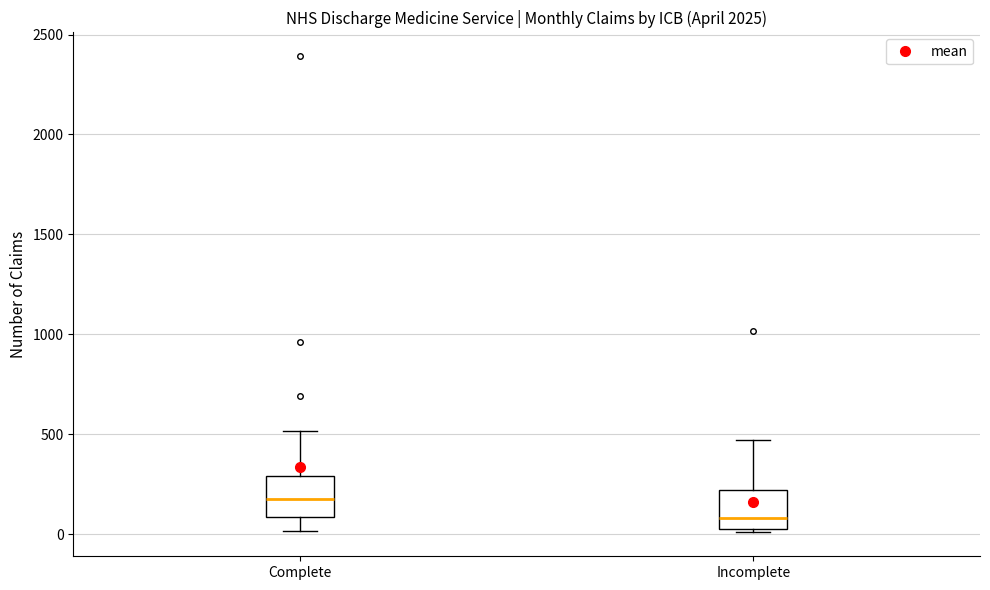

Which box's median line is the highest?

Complete